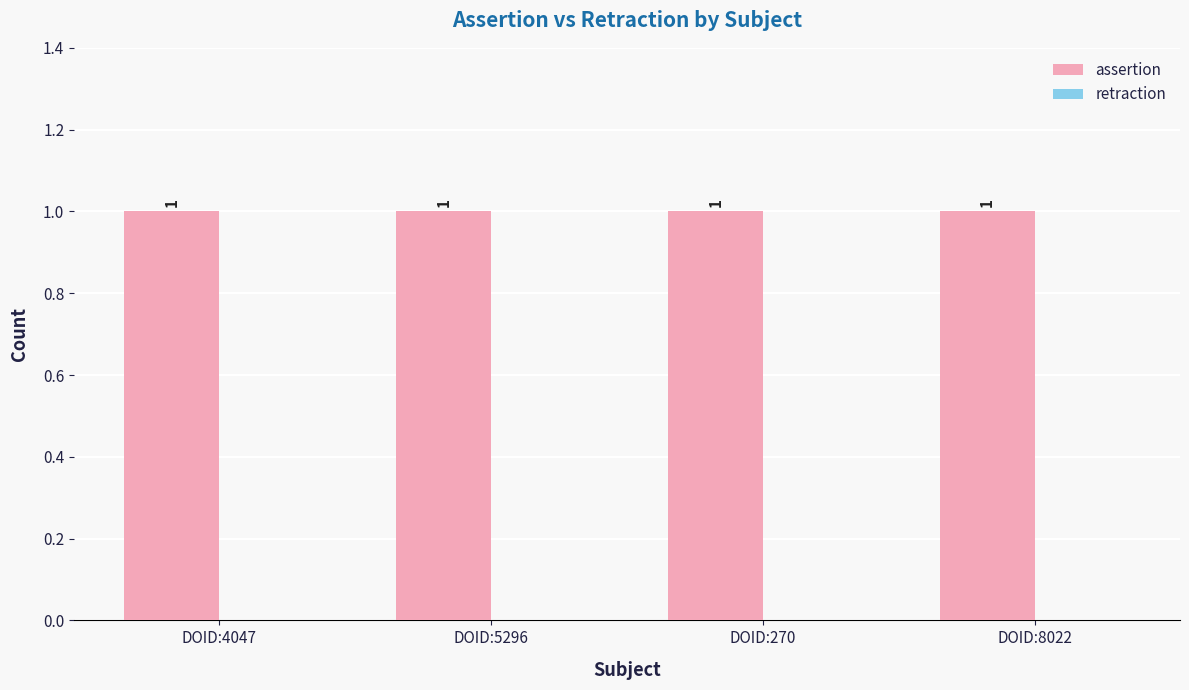

At which label does assertion reach its peak?

DOID:4047